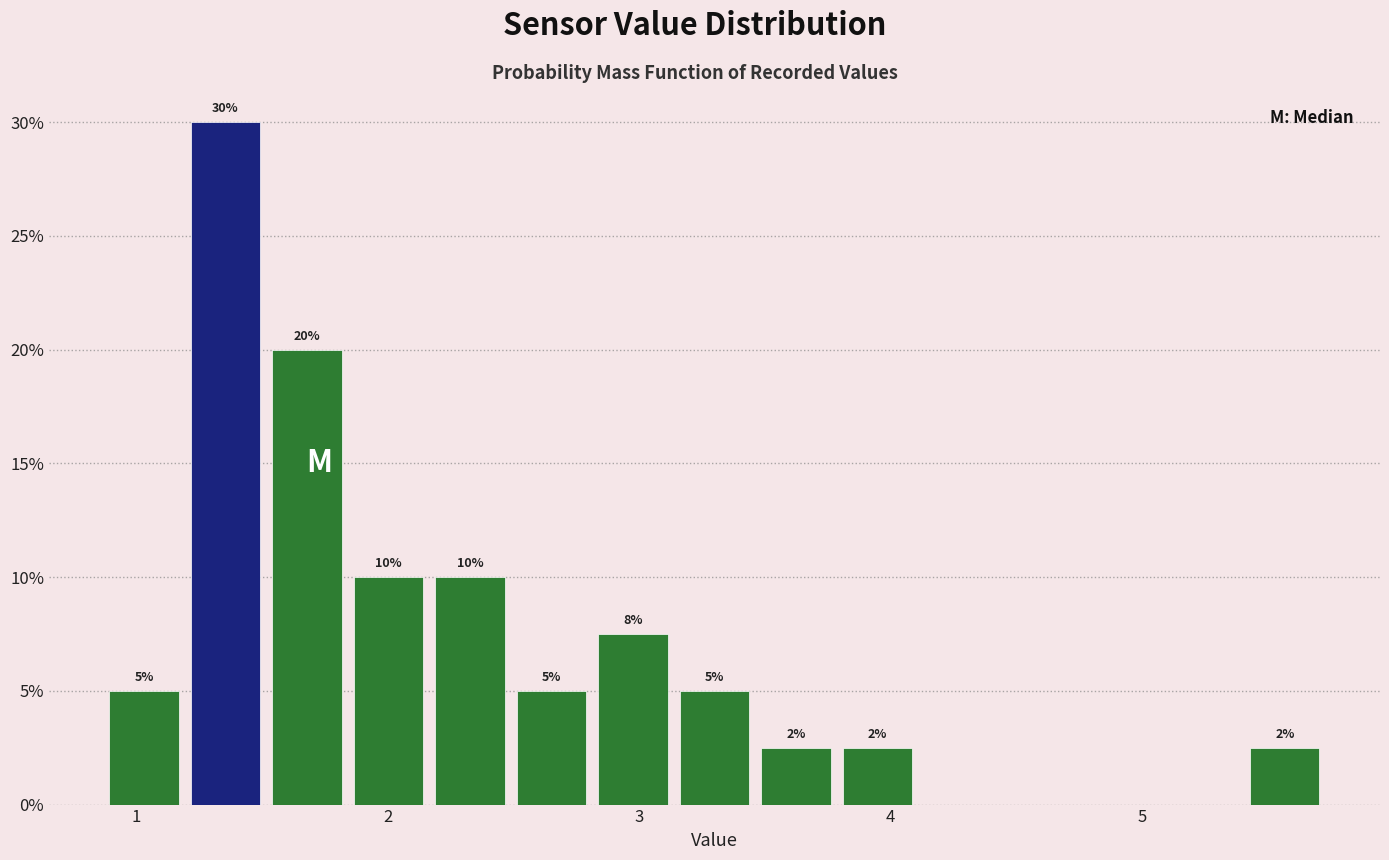

Read against the x-axis, roughly where is the centre of the tallest bar?

1.4